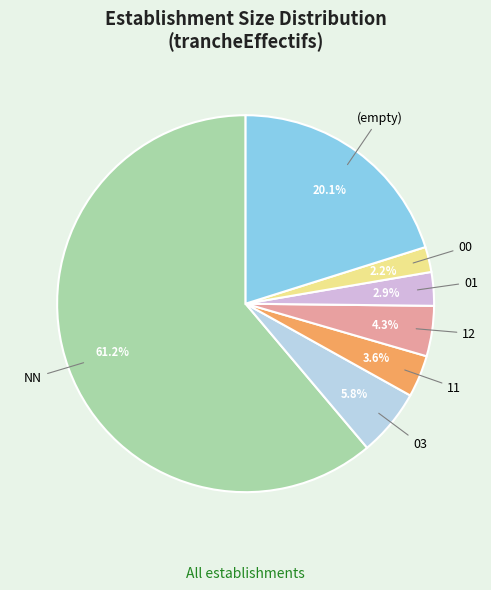

To the nearest percent, what is the difference between the largest and smallest slice percentages?

59%